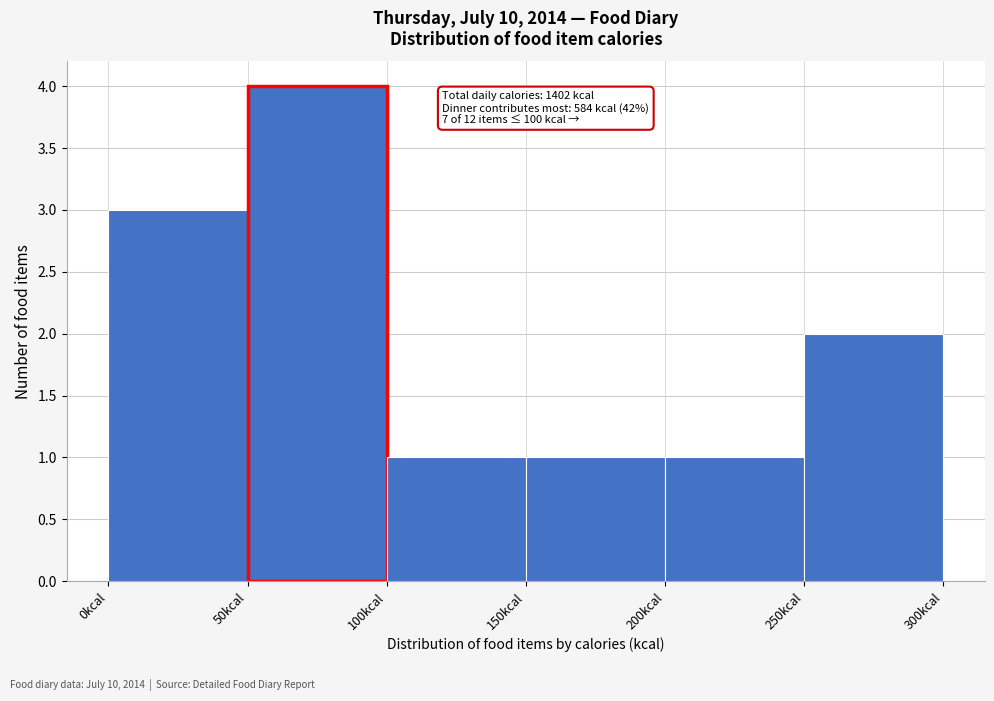

Over which range of the x-axis is the bar tallest?

50 to 100